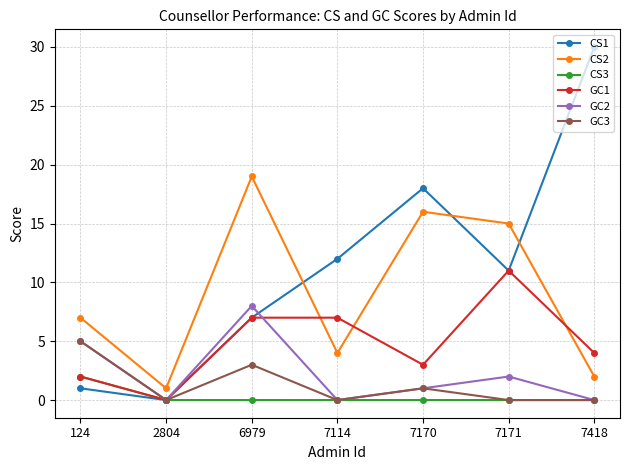

At how many categories does at least one series exceed 9?

5